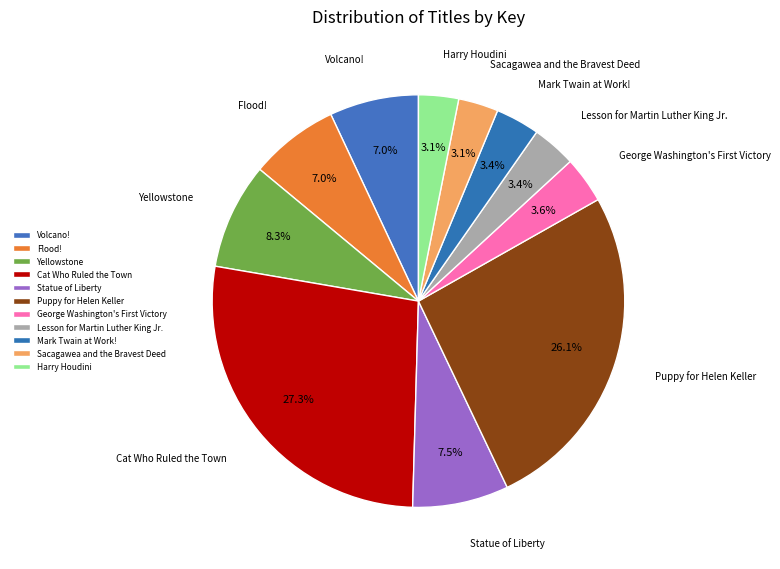

To the nearest percent, what percentage of the pie is Volcano!?

7%